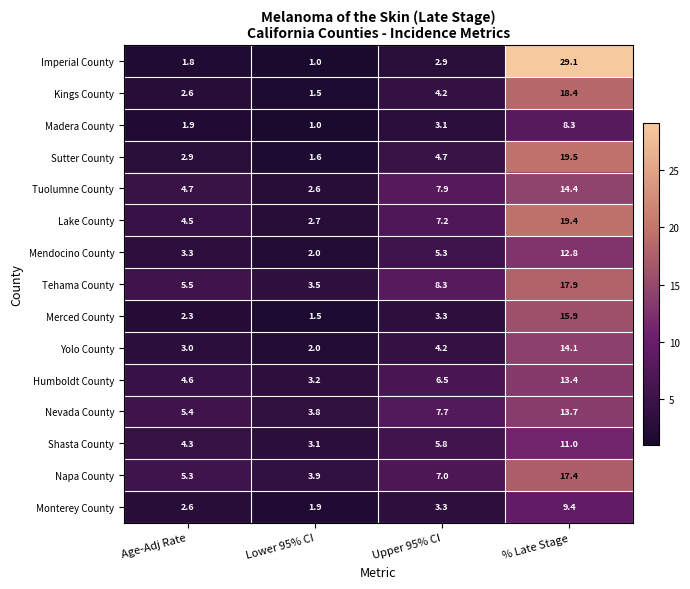

At % Late Stage, list the series in order from smallest to largest.

Madera County, Monterey County, Shasta County, Mendocino County, Humboldt County, Nevada County, Yolo County, Tuolumne County, Merced County, Napa County, Tehama County, Kings County, Lake County, Sutter County, Imperial County